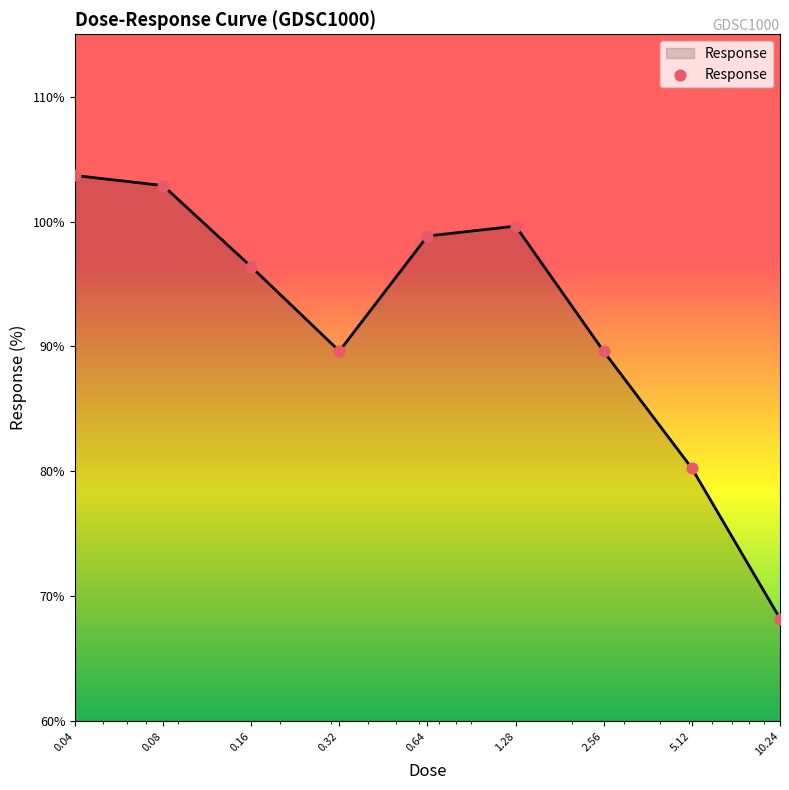

What is the maximum value shown in the chart?

103.7